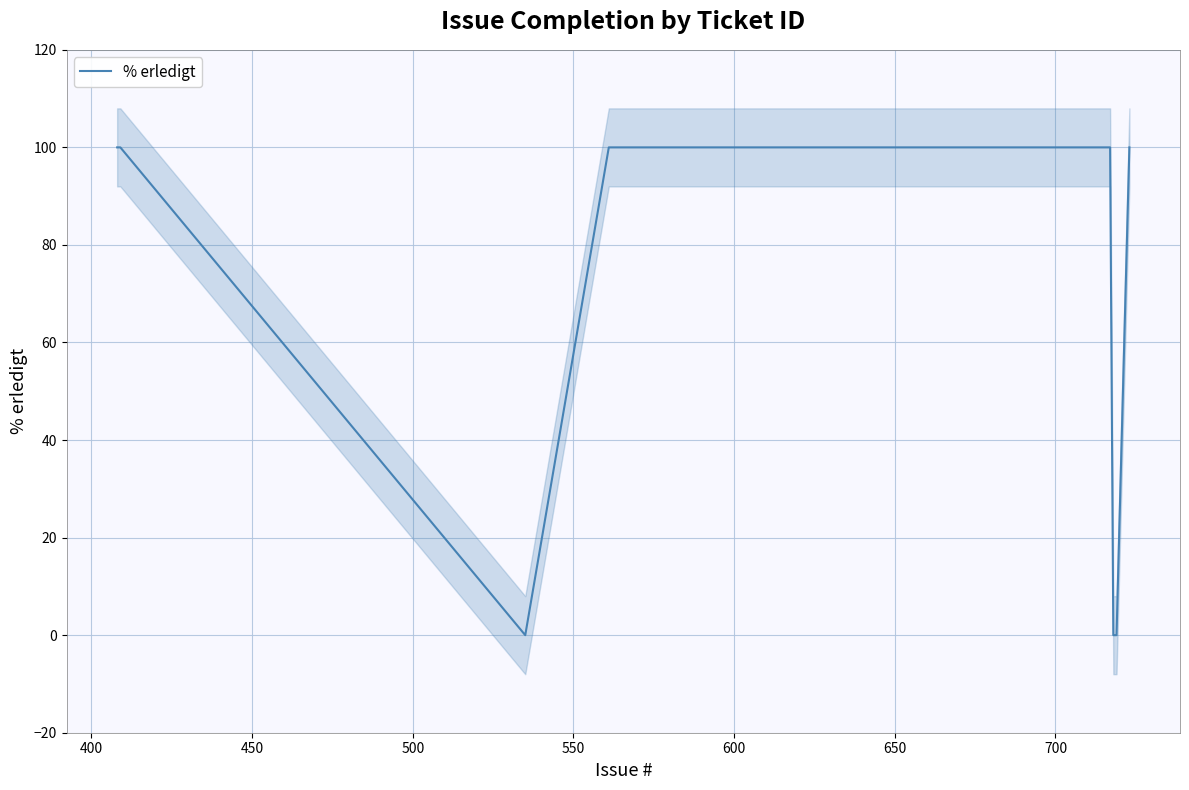

What is the highest value of the % erledigt series?

100